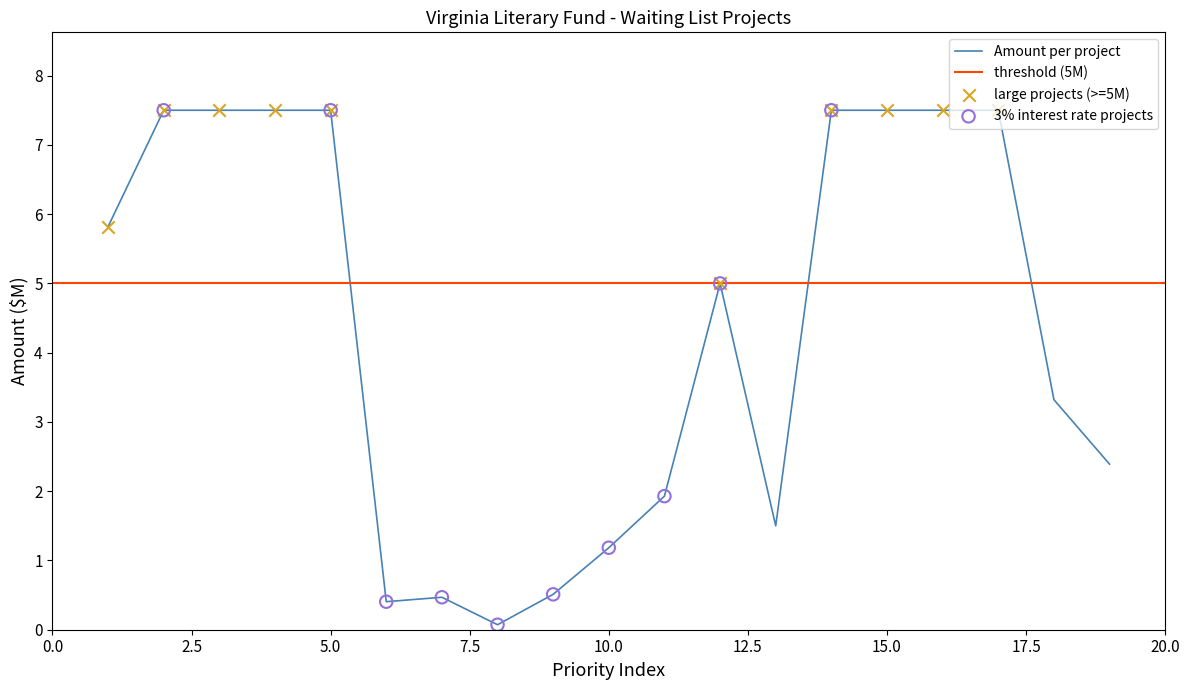

Between 11 and 3, which is larger?

3